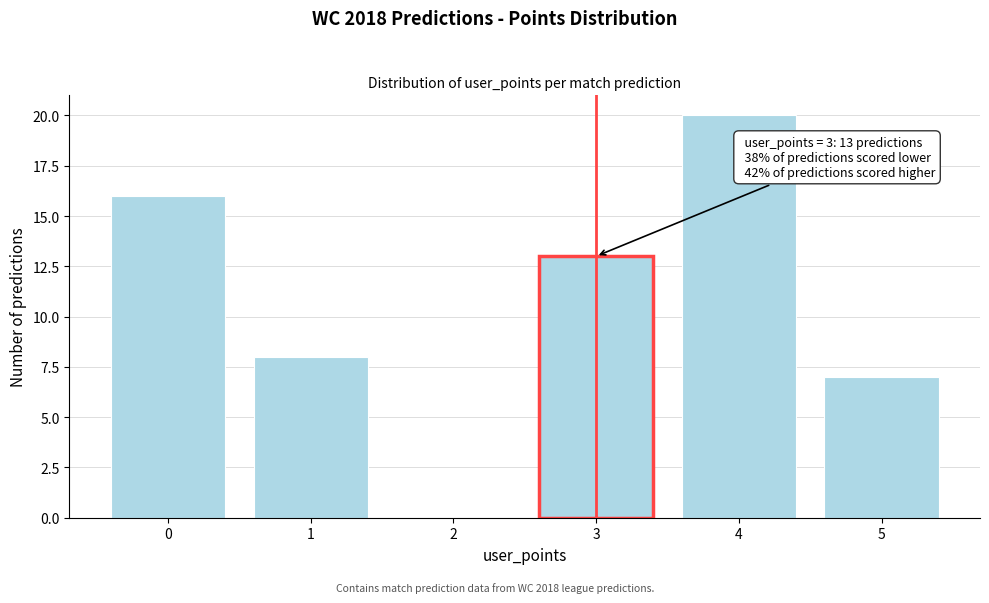

Reading right to left, extract all data points from this chart.

5=7	4=20	3=13	2=0	1=8	0=16